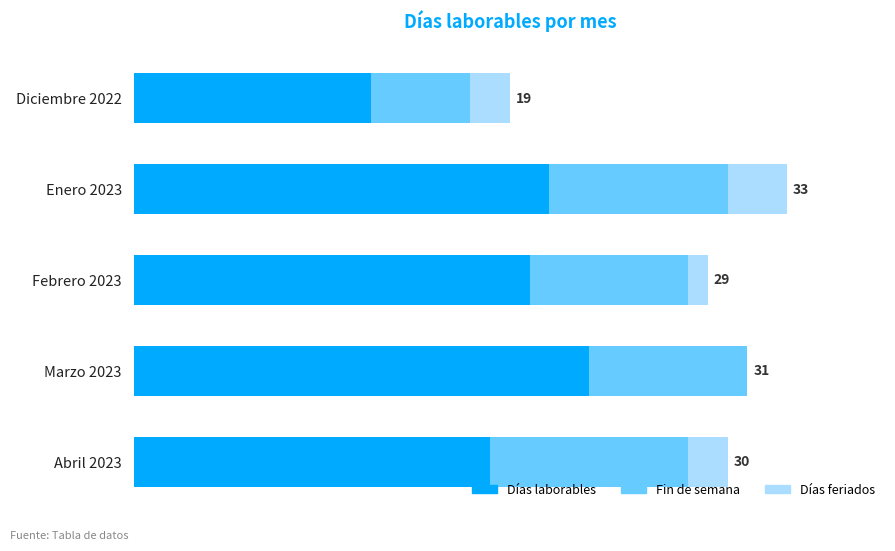

Which series has the largest total across all categories?

Días laborables